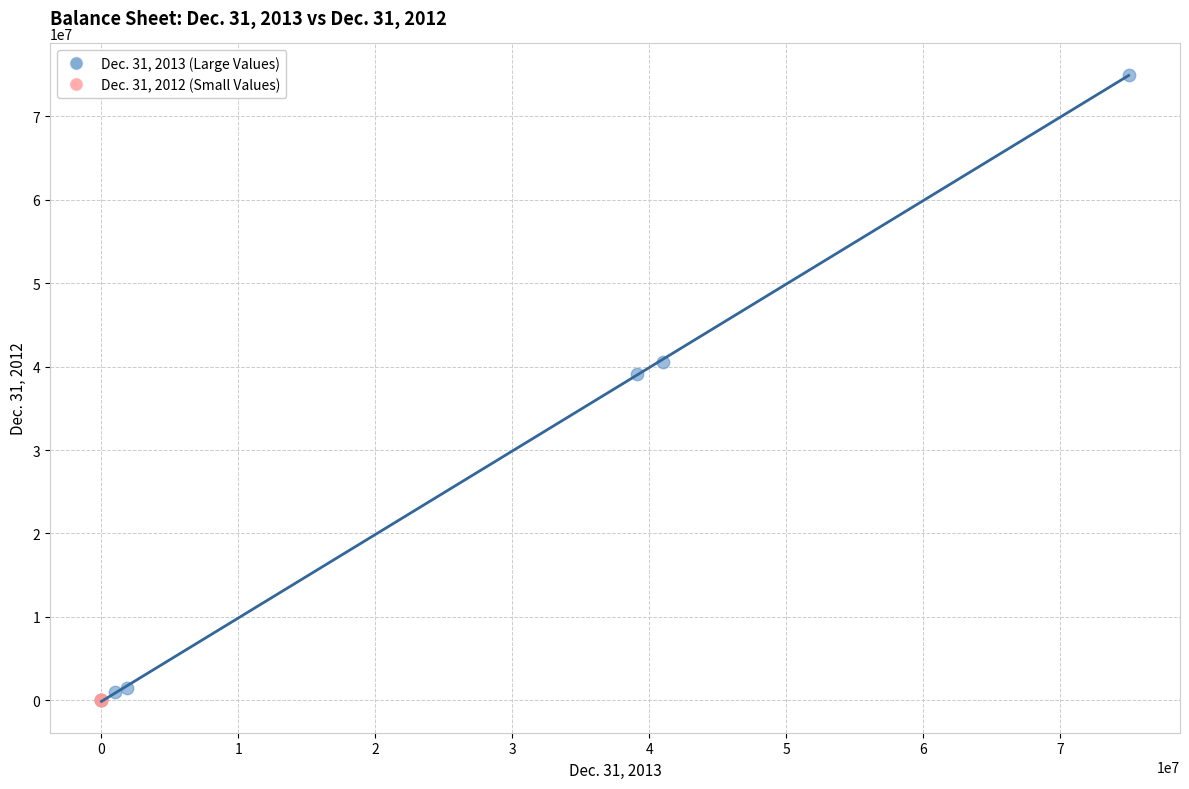

Which series has the widest spread of Y values?

Dec. 31, 2013 (Large Values)